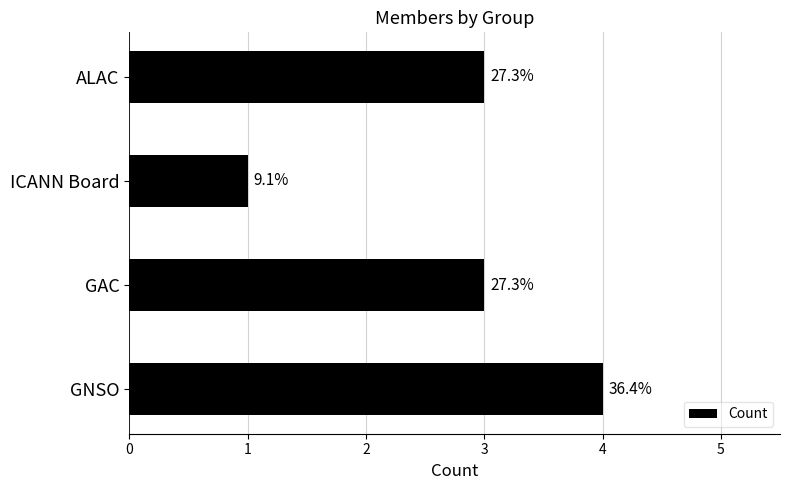

How many bars are there in total?

4